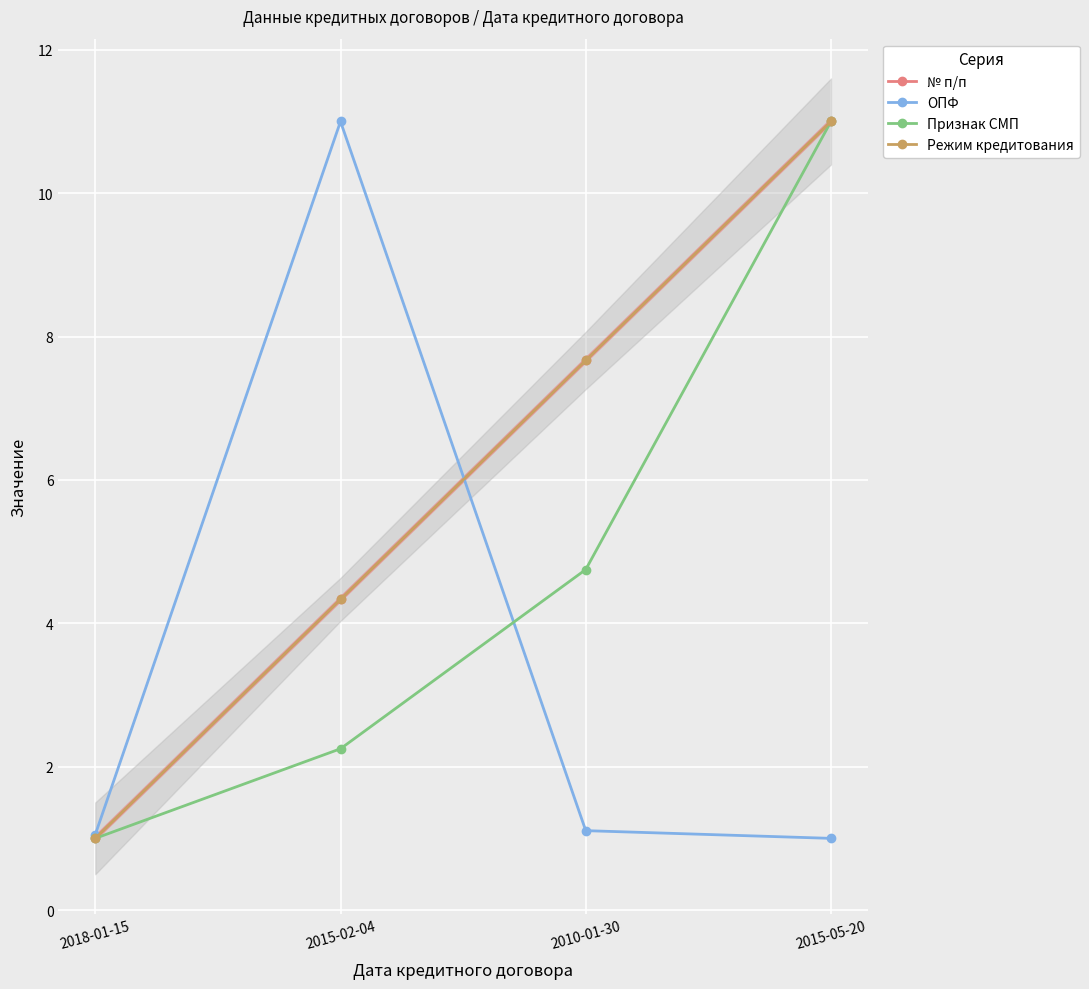

How many data points in Режим кредитования are less than 7?

2